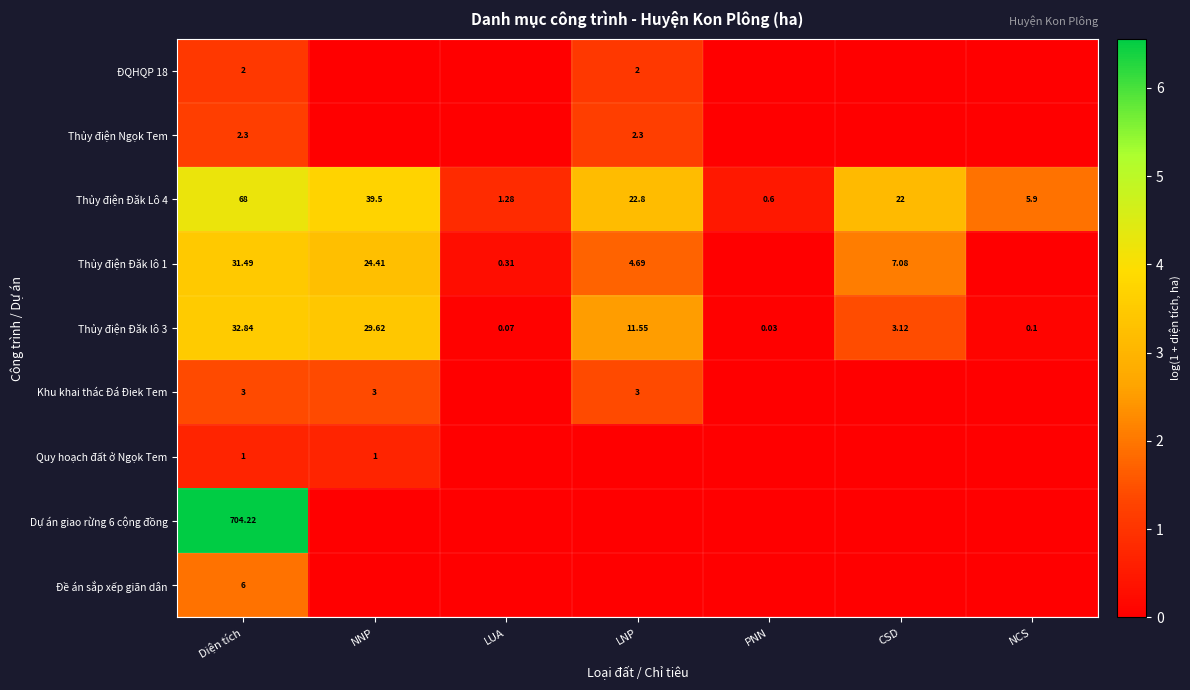

Rank the categories by Thủy điện Đăk lô 3 value from highest to lowest.

Diện tích, NNP, LNP, CSD, NCS, LUA, PNN